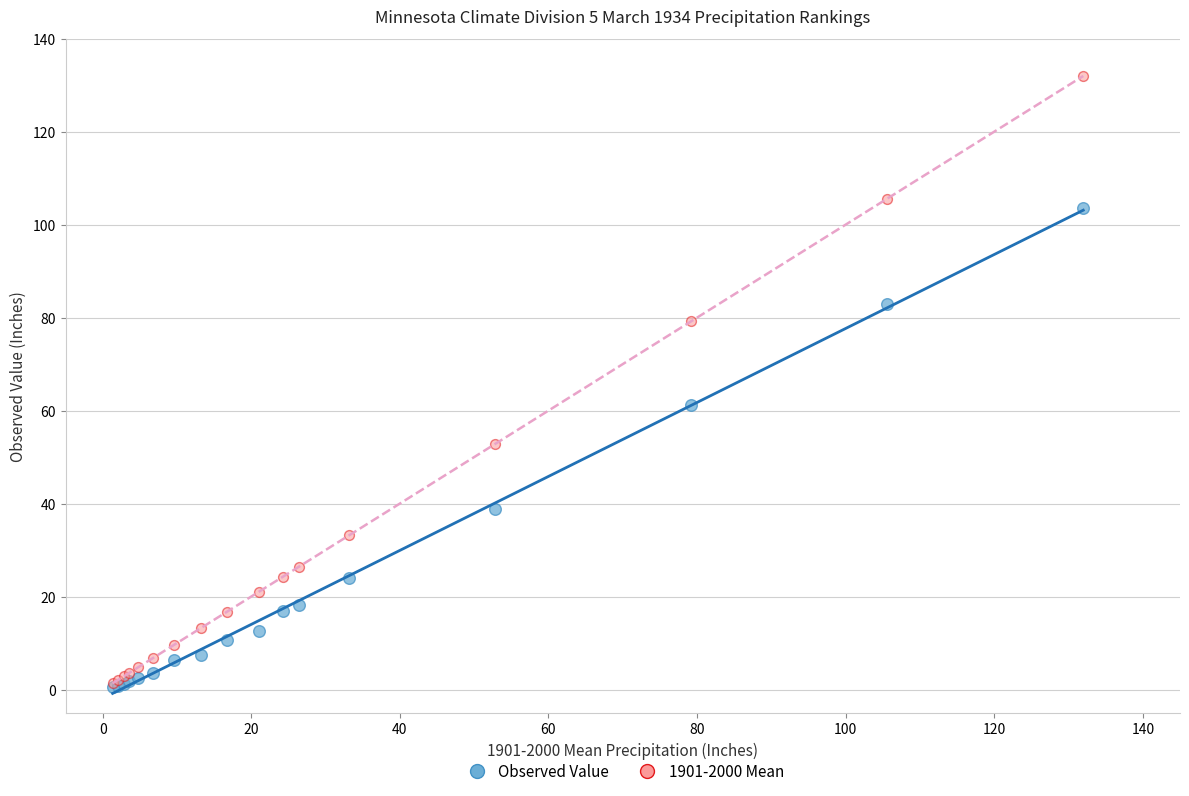

Which series contains the highest Y value?

1901-2000 Mean